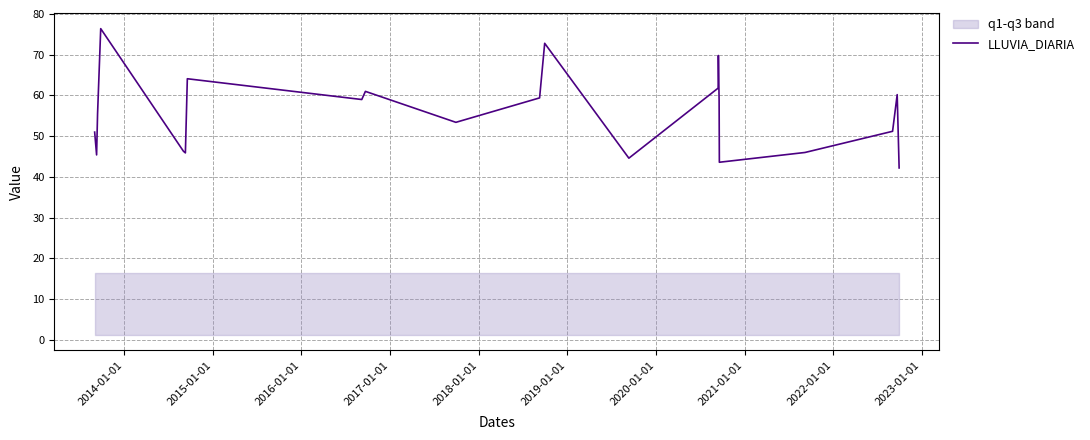

What is the sum of all values?

1168.4